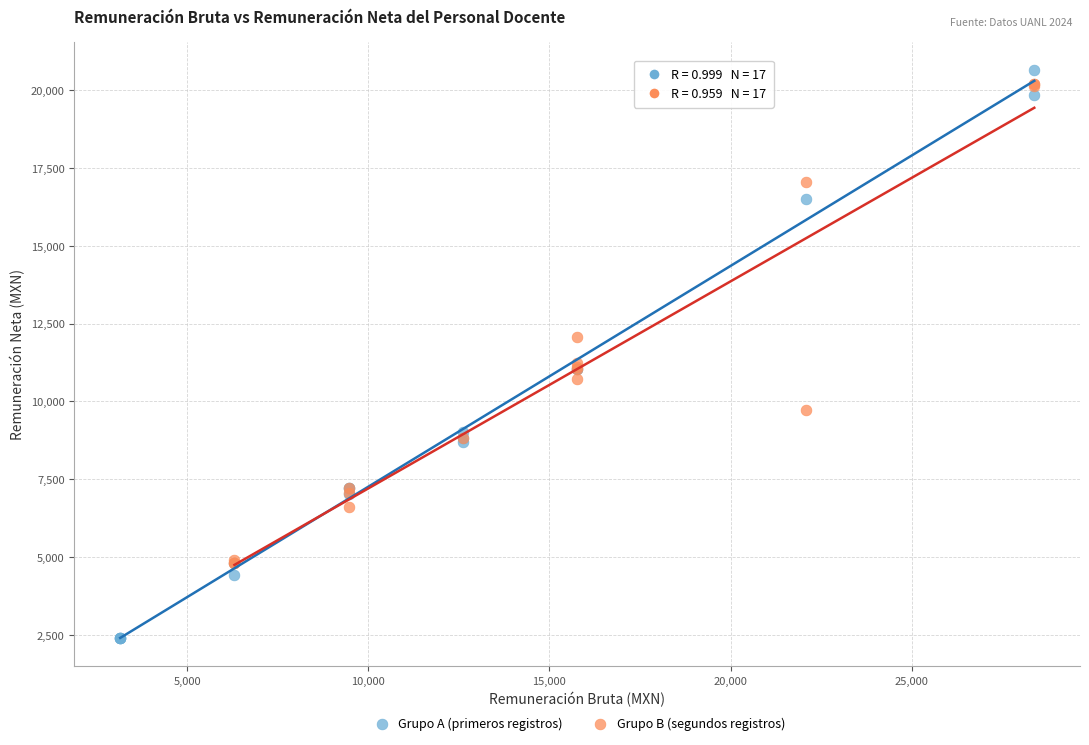

Which series has the largest Y range (max minus min)?

Grupo A (primeros registros)